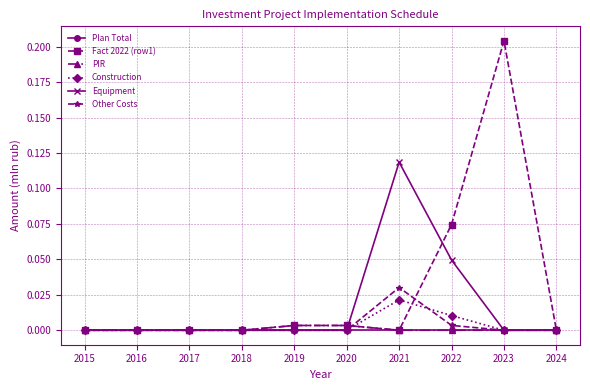

Which series has the widest spread of values?

Fact 2022 (row1)